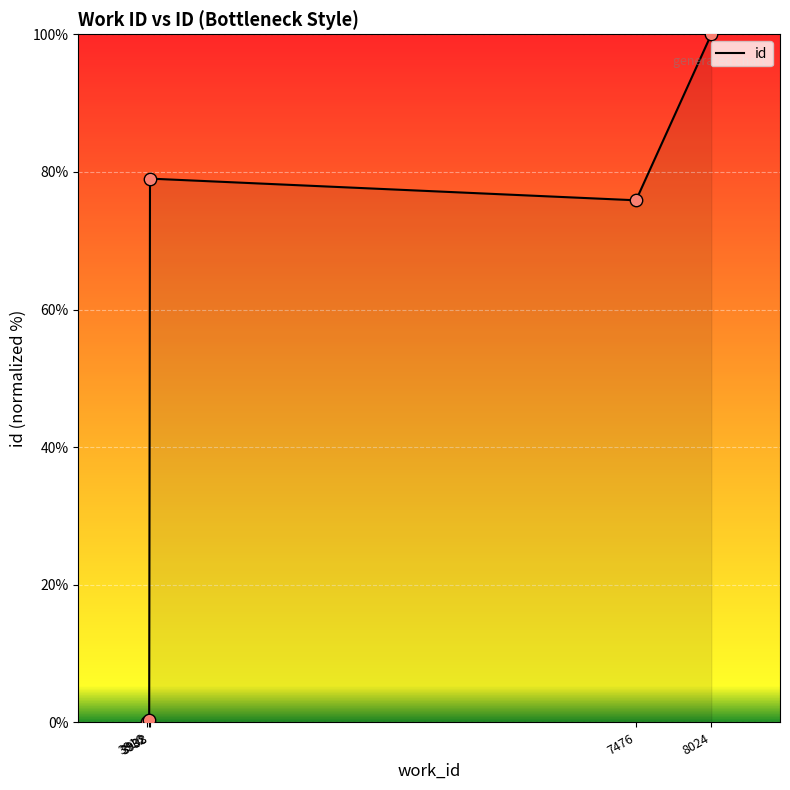

Which has a higher value, 7476 or 8024?

8024